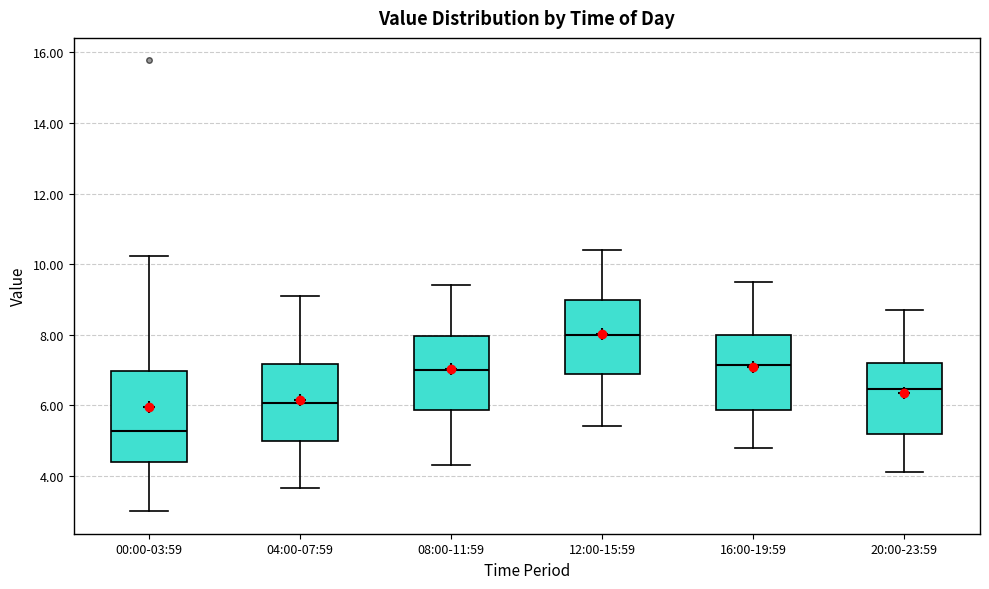

Where does the median line of the box for 08:00-11:59 sit on the y-axis? The values are not printed on the chart, so give them approximately, as read against the axis.

7.0